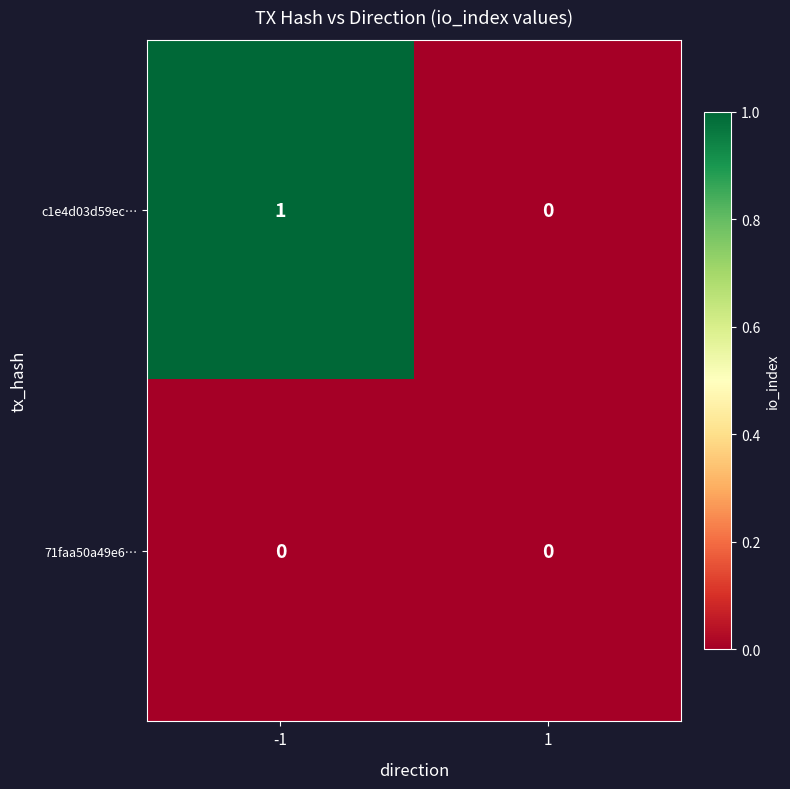

Which series has the largest range (max minus min)?

c1e4d03d59ec…